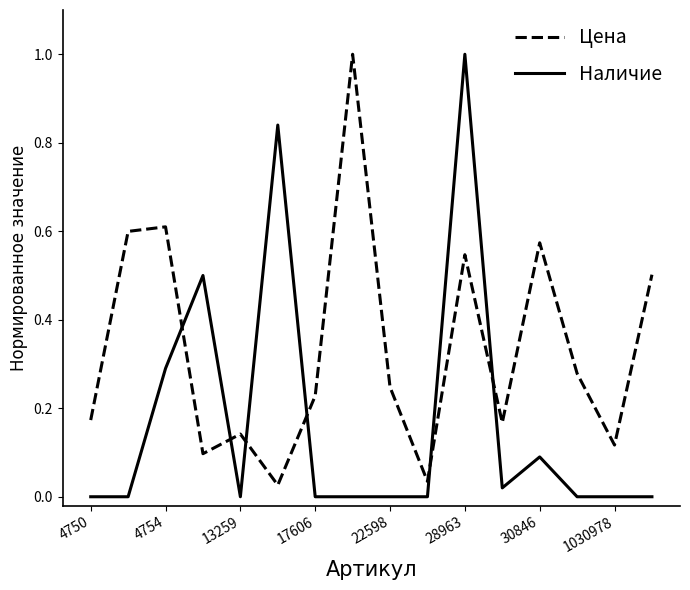

What is the difference between the maximum and minimum values in the Наличие series?

1.0